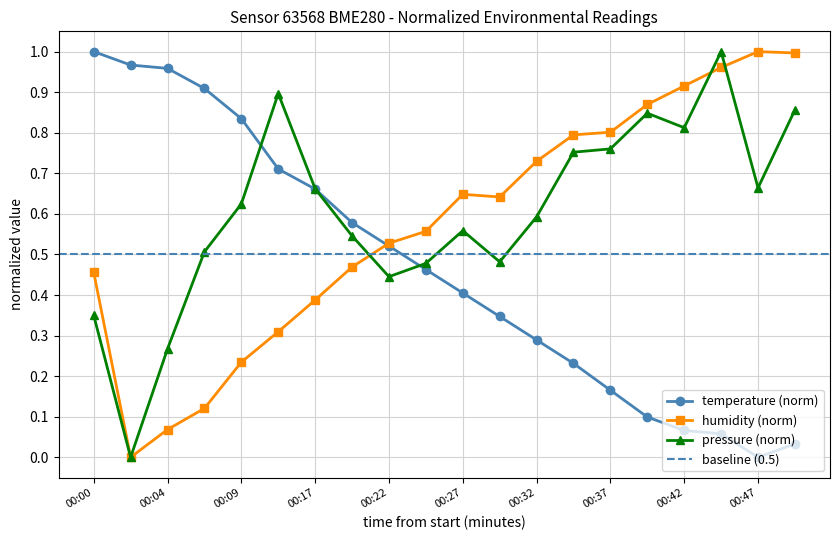

How many values in the pressure (norm) series exceed 0?

19